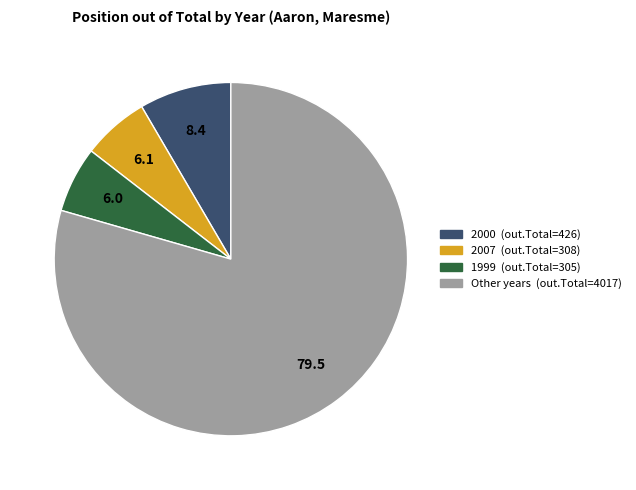

Count the number of slices in the pie.

4